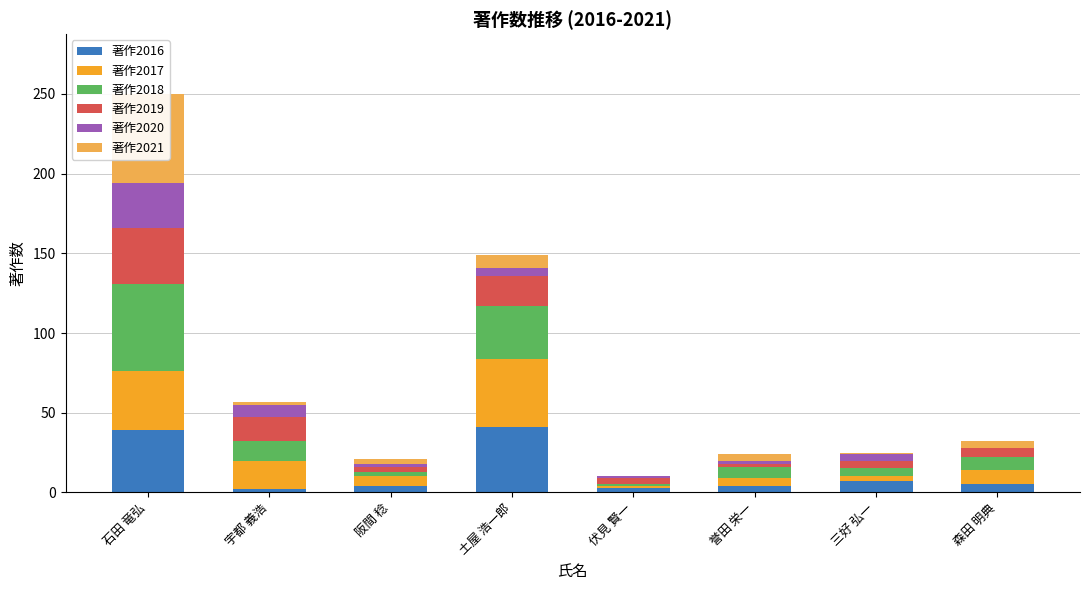

What is the difference between the second highest and minimum values in the 著作2016 series?

37